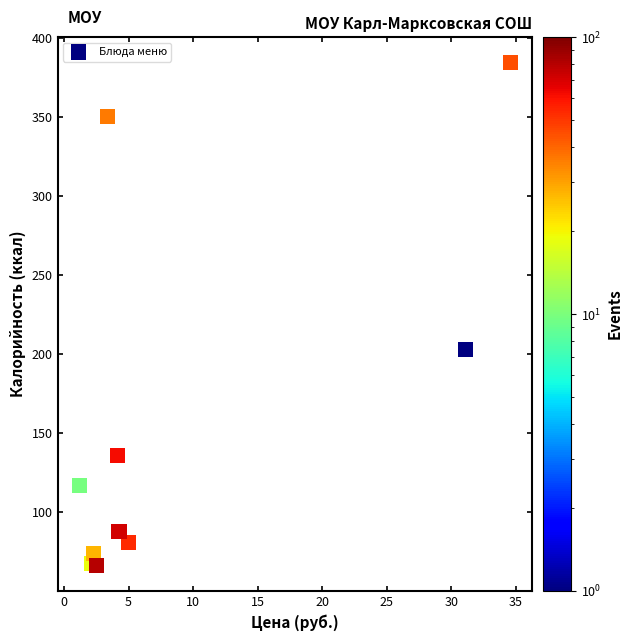

What is the range of X values (max minus min)?

33.4